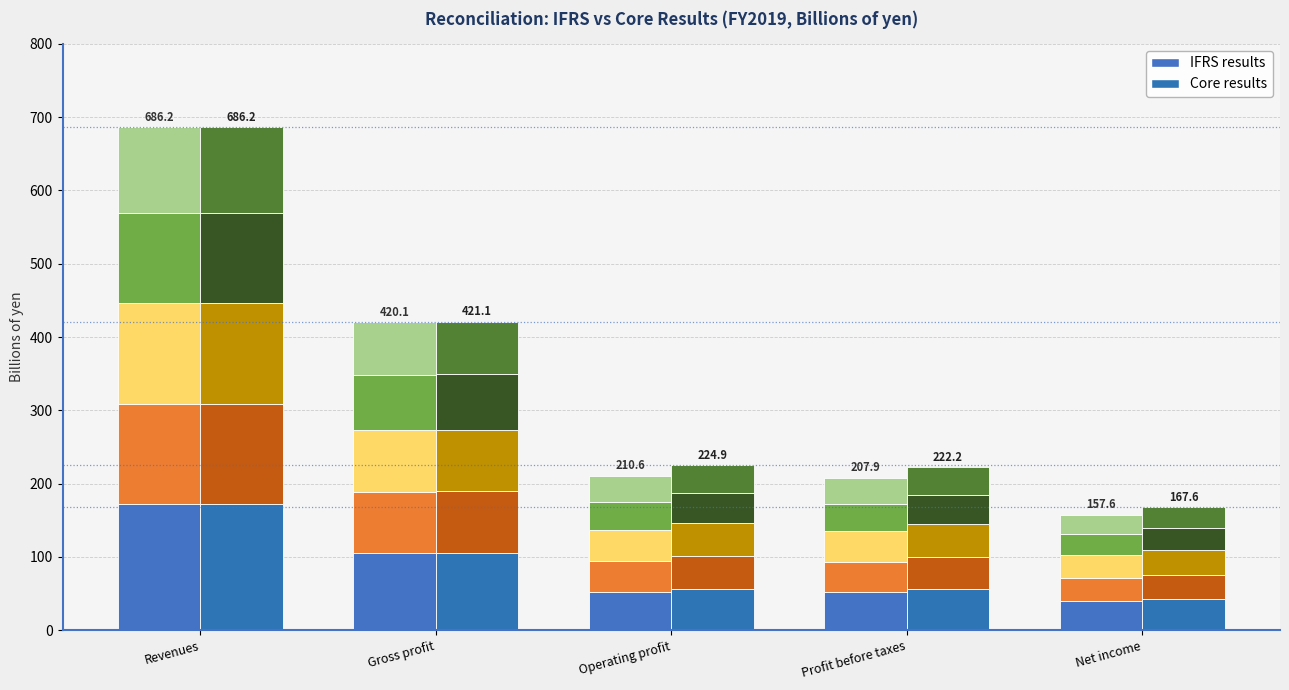

Where does the IFRS segment 1 series first go above 52?

Revenues